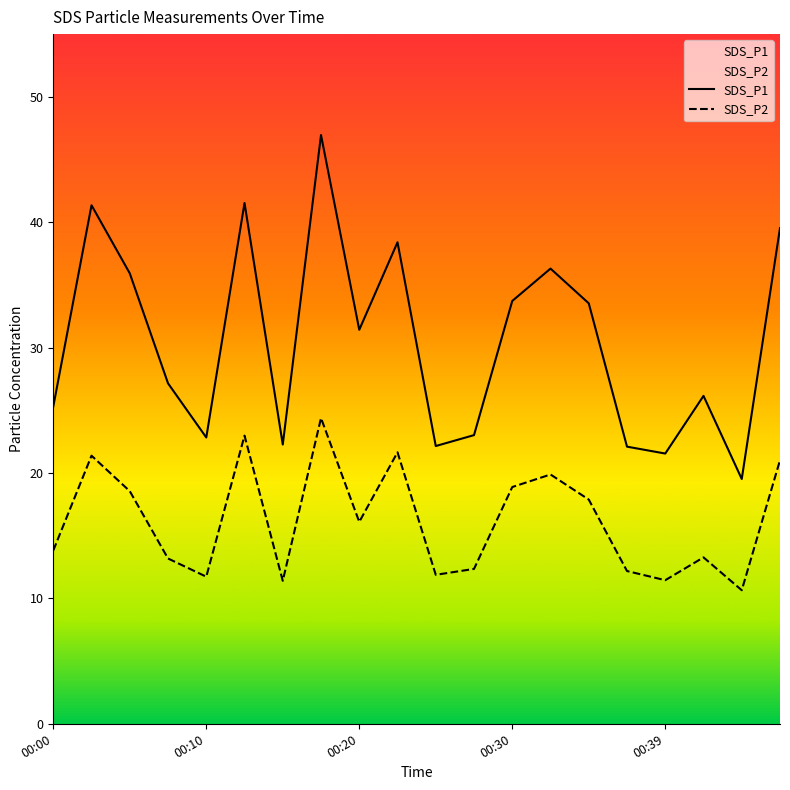

True or false: SDS_P1 has a value of 33.7 at 00:30.

True